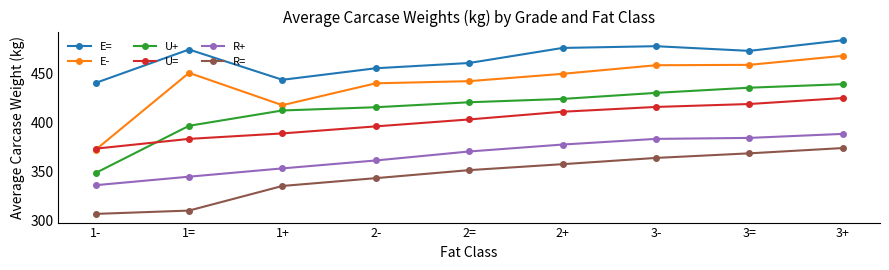

Does the chart display data point markers on the line(s)?

Yes